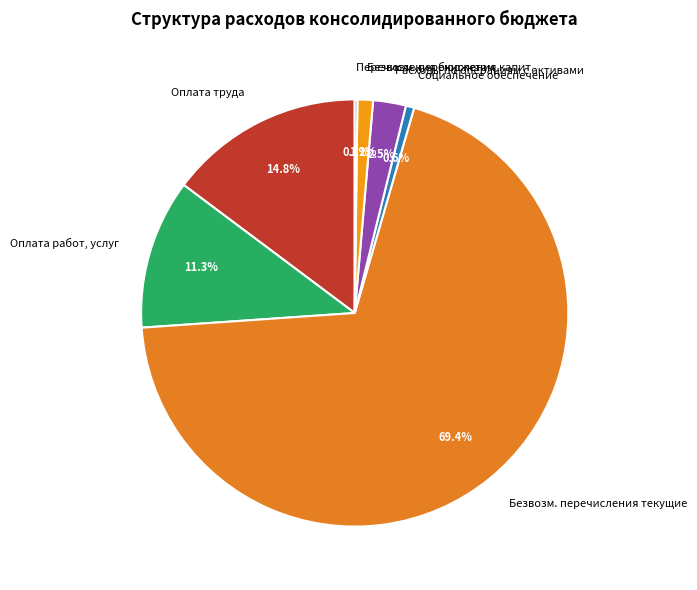

To the nearest percent, what is the average slice percentage?

14%